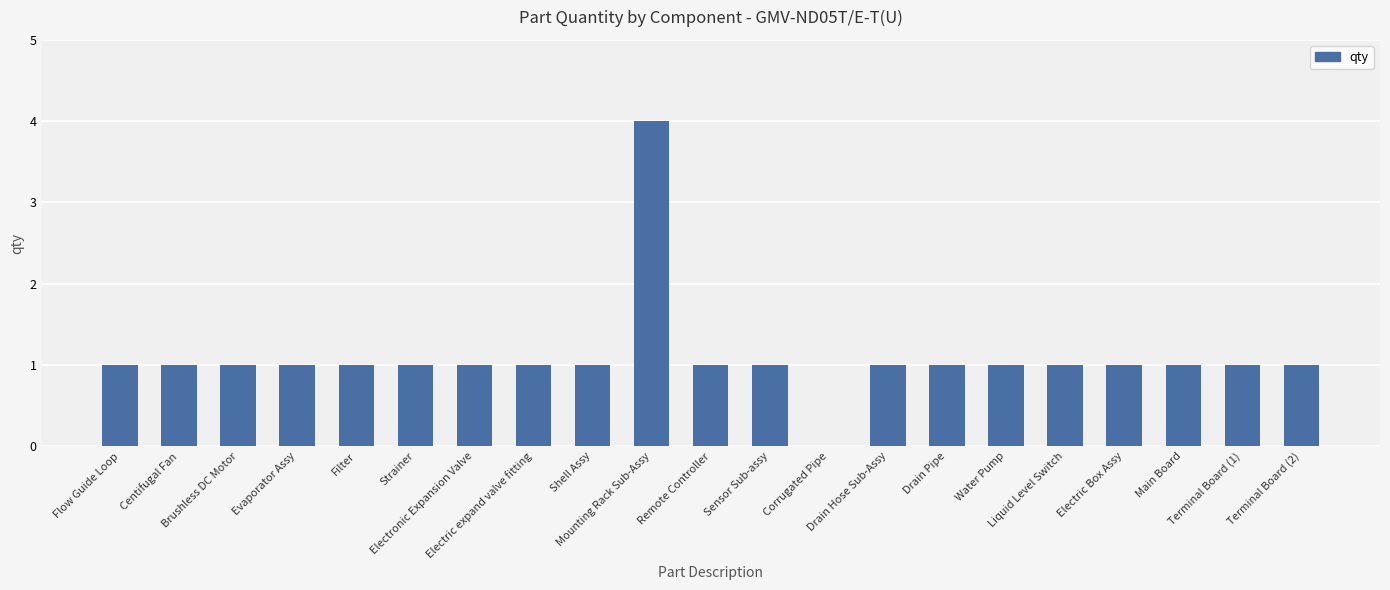

How many values are between 1 and 2?

19